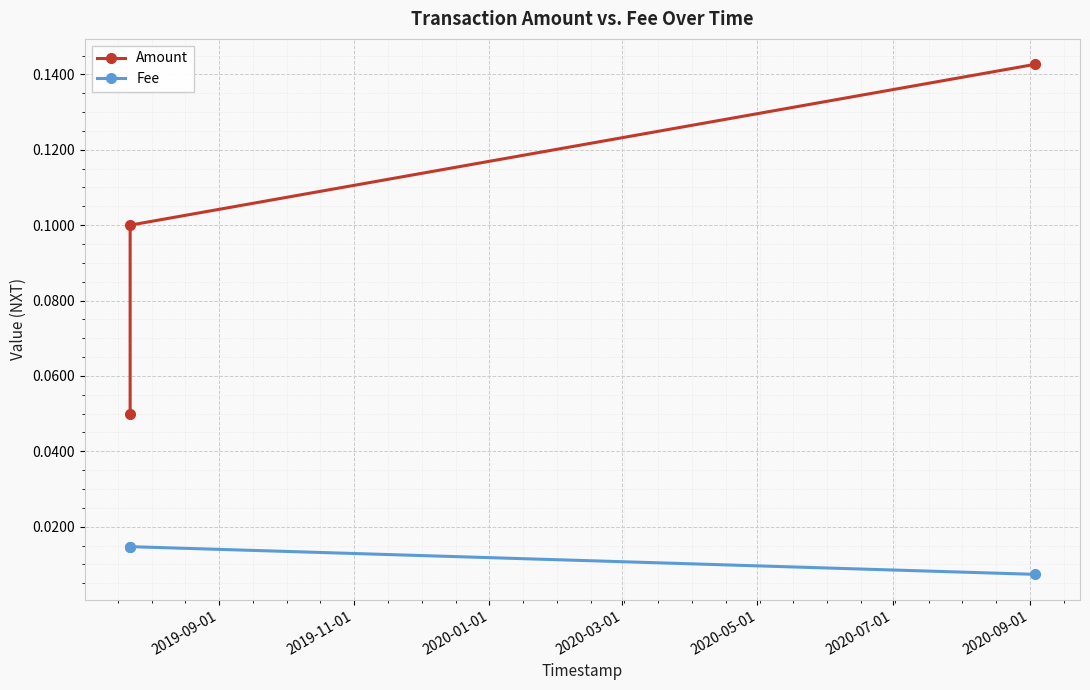

Which series has the largest range (max minus min)?

Amount